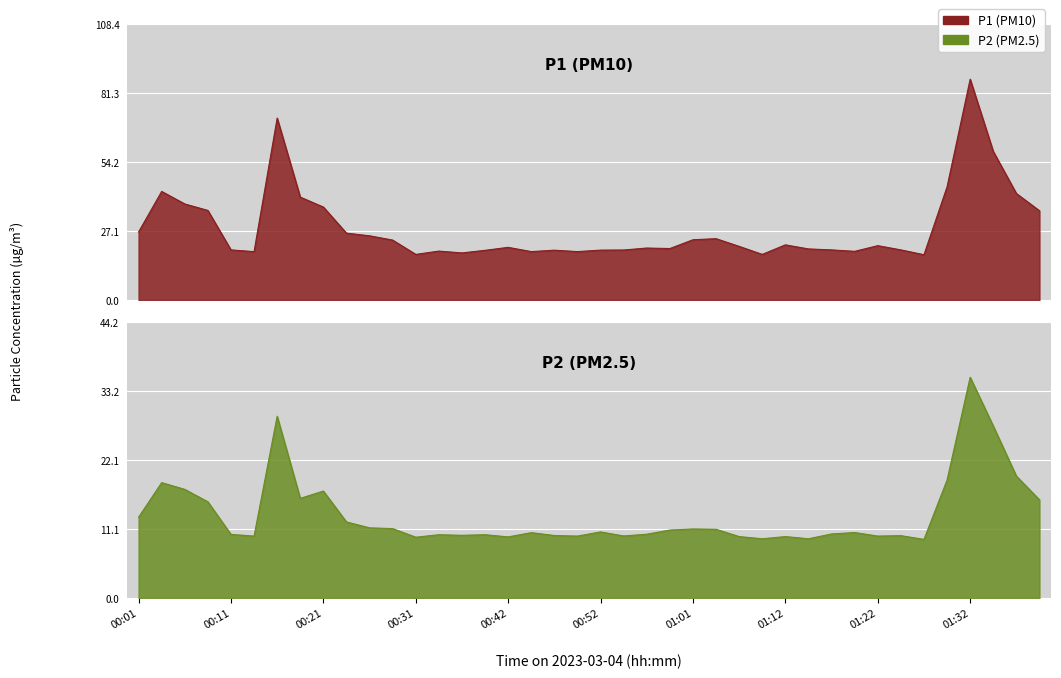

At which category does P2 reach its first local valley?

00:14